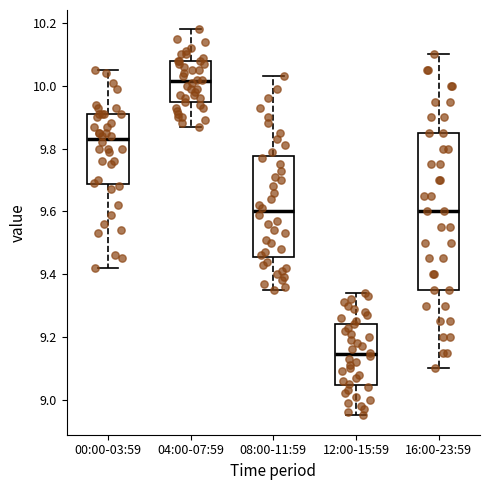

Which box has the highest median line?

04:00-07:59